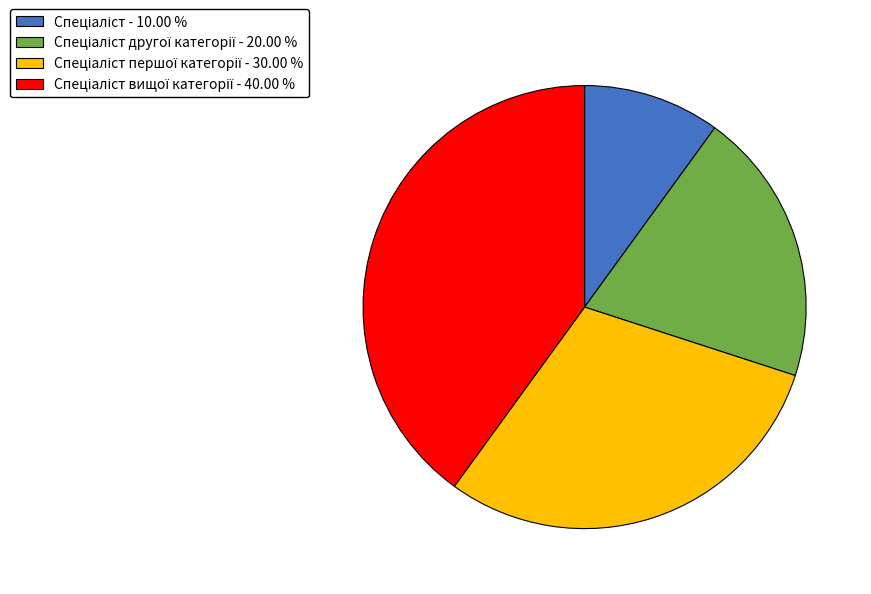

Is there a majority slice in this chart?

No